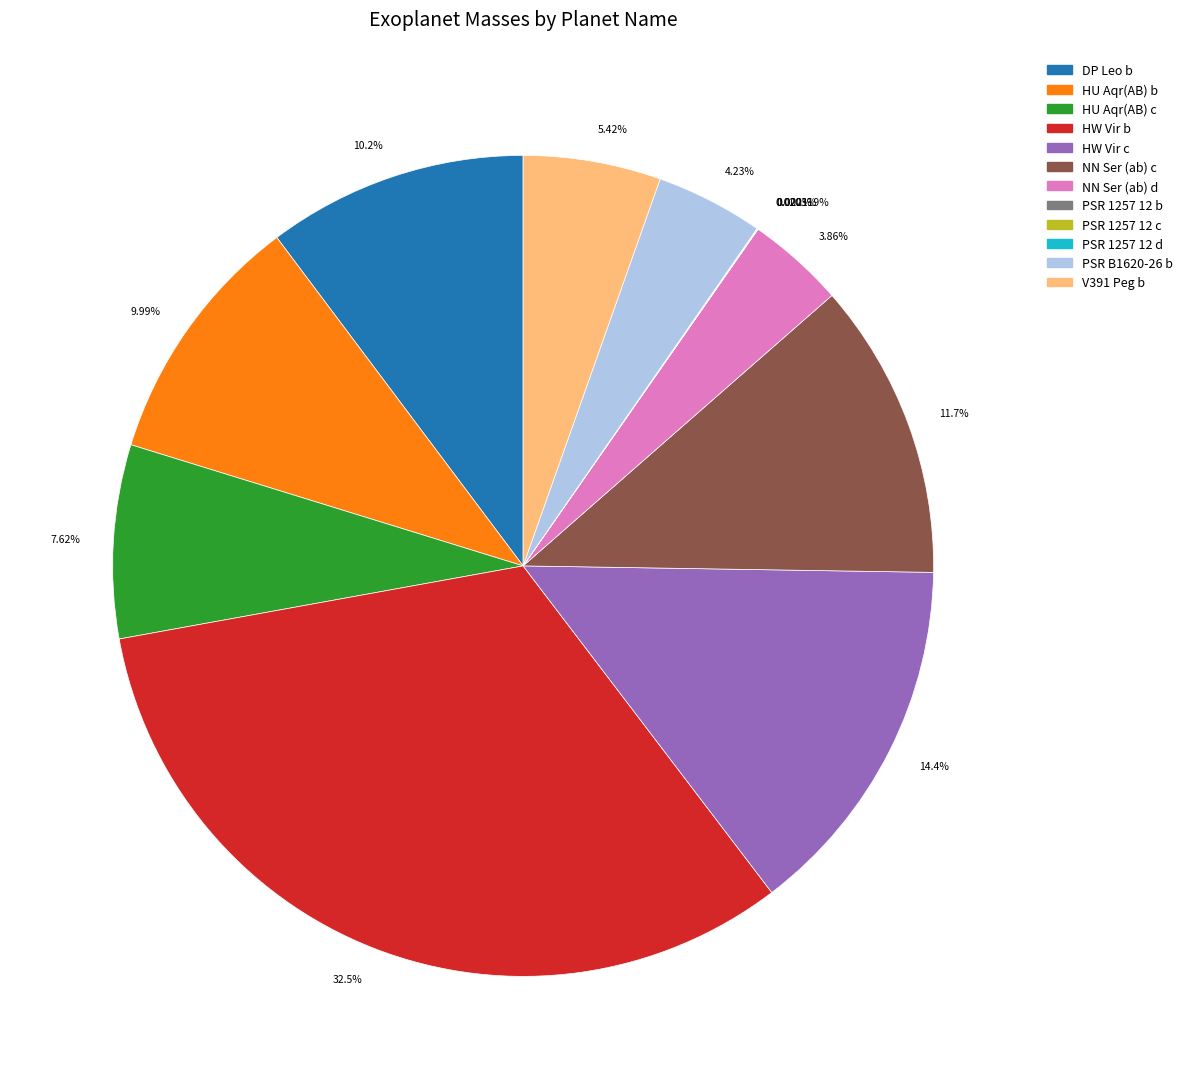

What is the largest slice in the pie chart?

32.5%